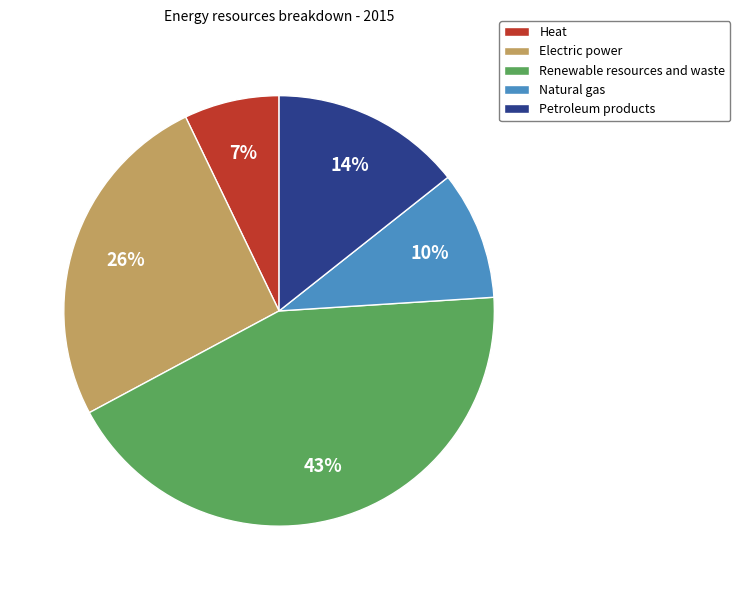

The Heat slice represents 13% of the pie. True or false?

False